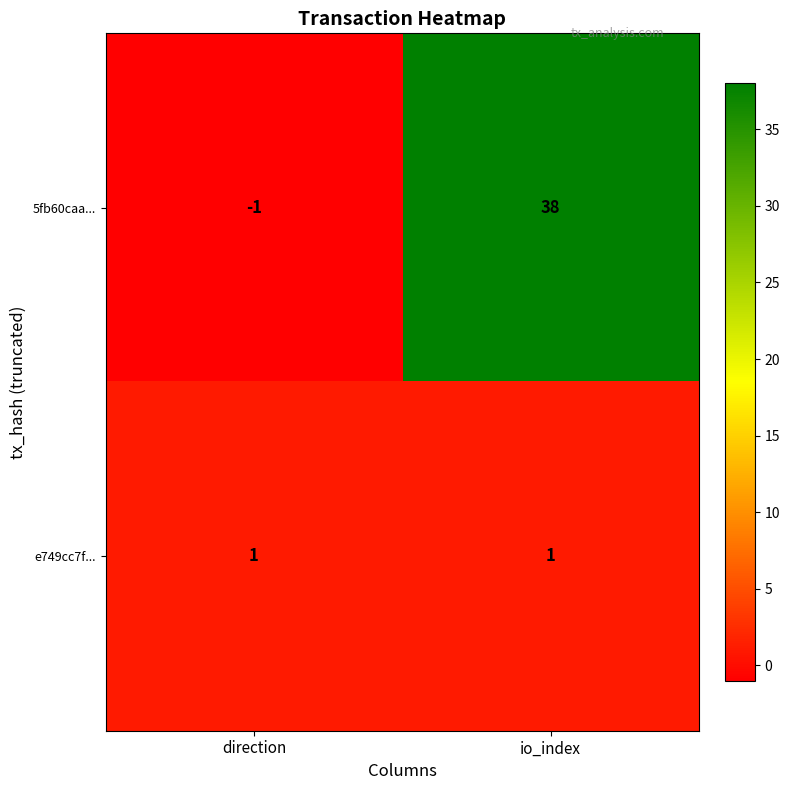

The 5fb60caa... series shows 19 at io_index. True or false?

False